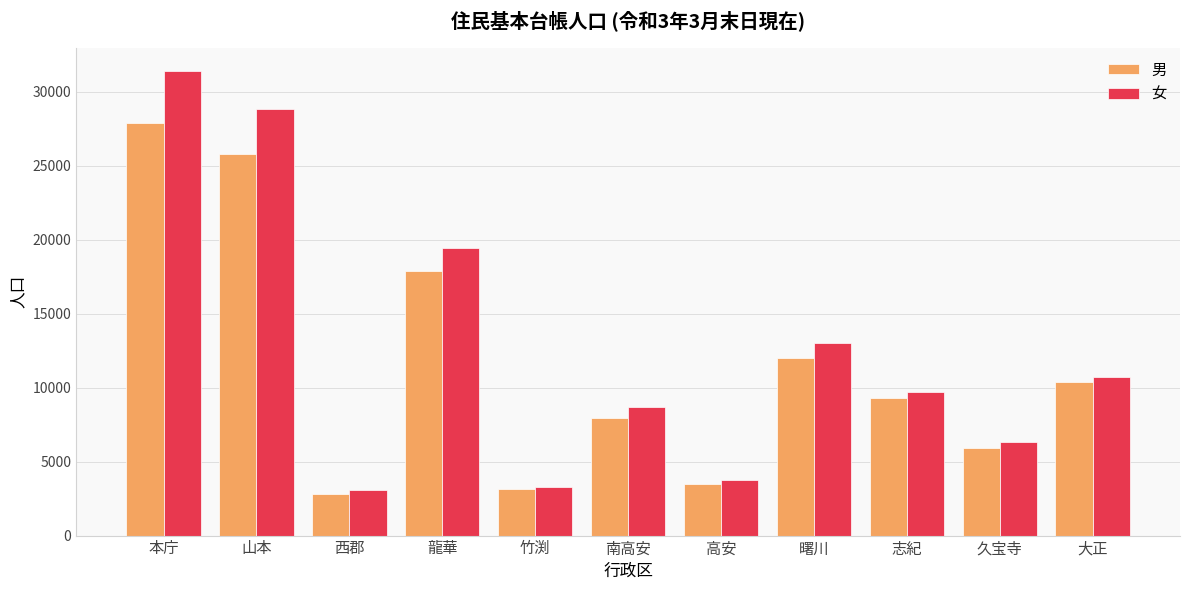

What is the average value of the 男 series?

11506